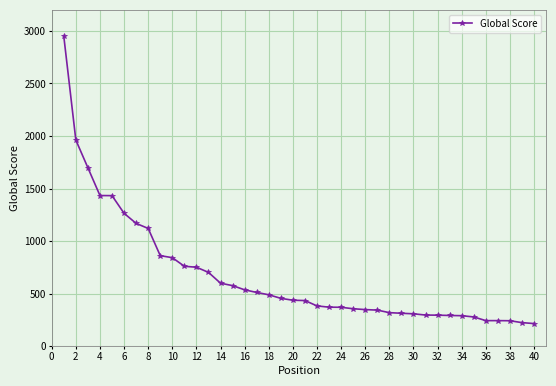

What is the difference between the maximum and minimum values?

2734